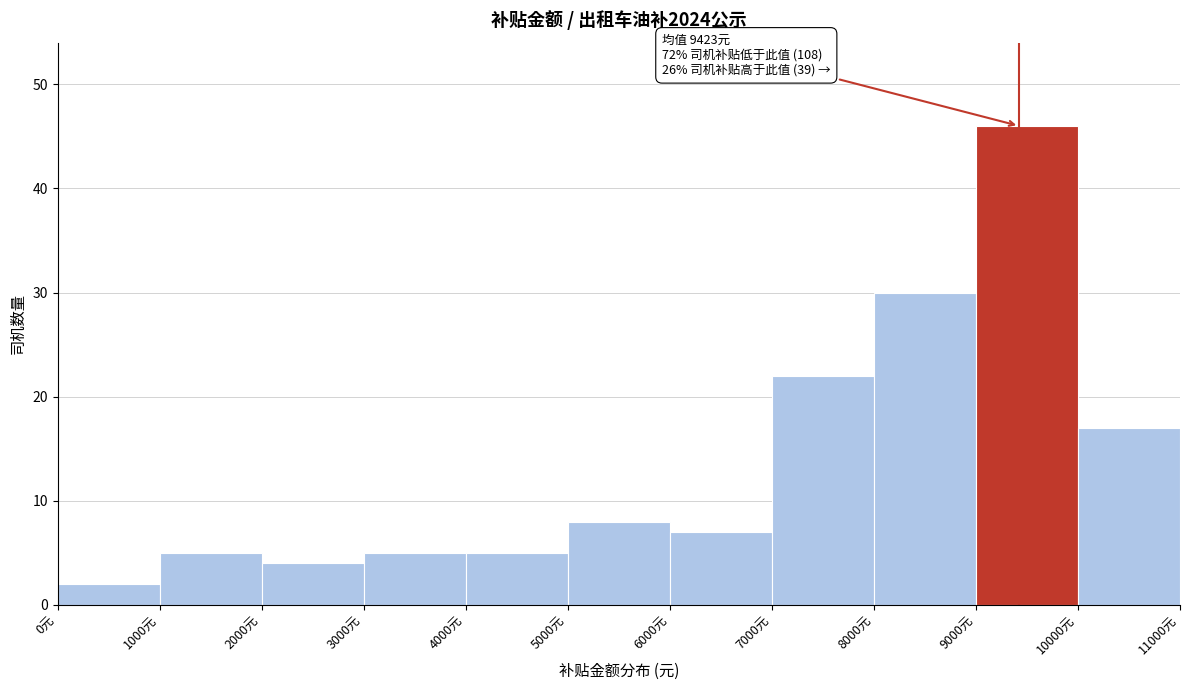

Over which range of the x-axis is the bar tallest?

9000 to 10000